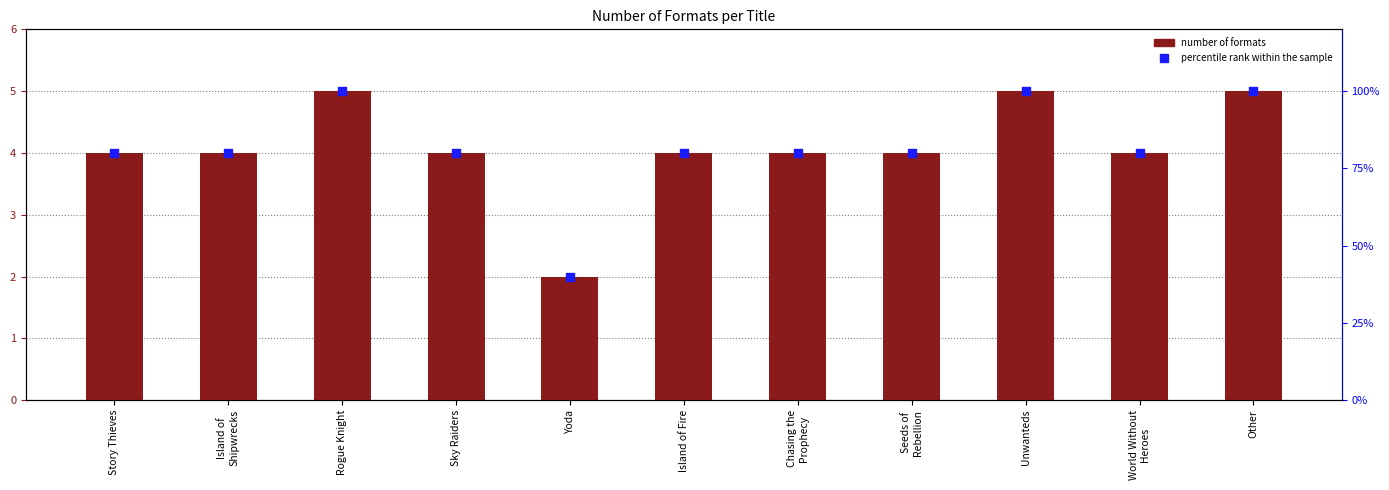

Is the value of percentile rank within the sample at Other greater than the value of Number of Formats at Other?

No